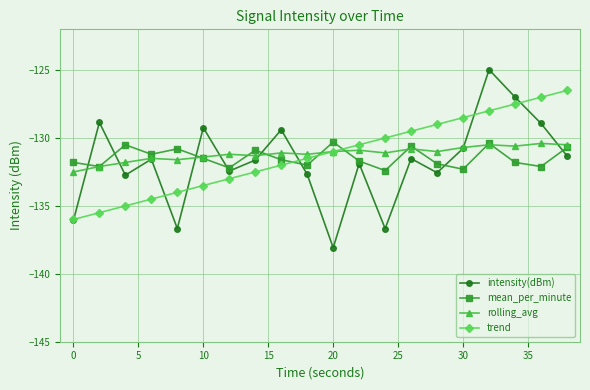

What are all the series names shown in the legend?

intensity(dBm), mean_per_minute, rolling_avg, trend